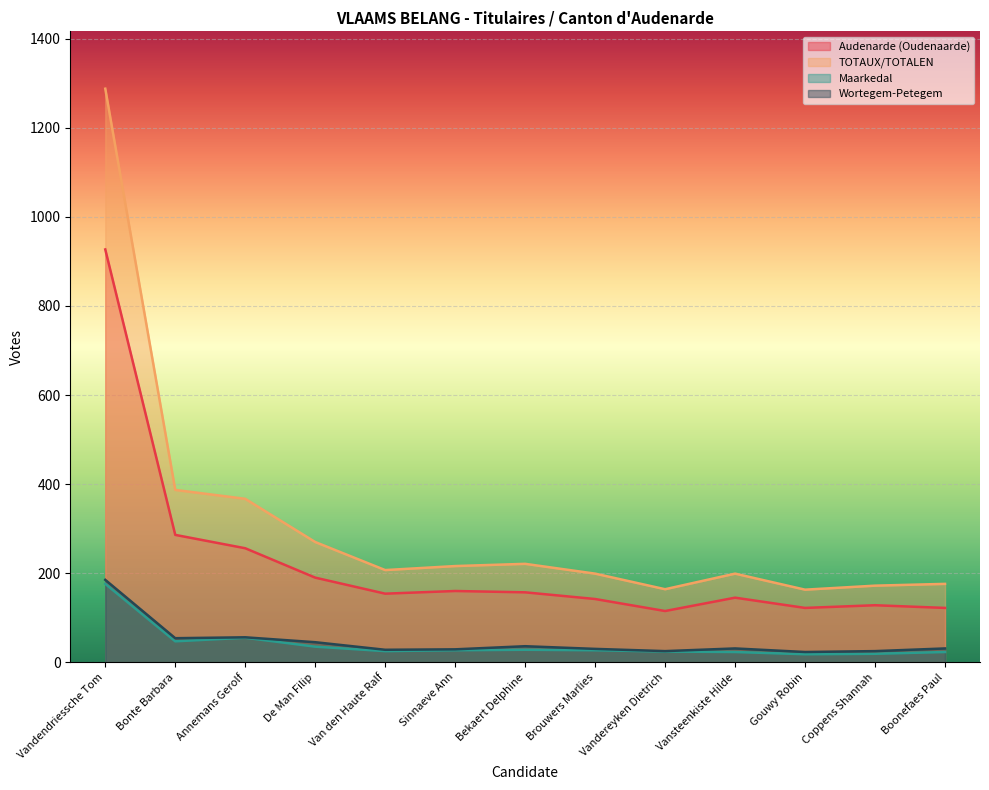

Reading left to right, transcribe all the data shown in this chart.

Audenarde (Oudenaarde): Vandendriessche Tom=927	Bonte Barbara=286	Annemans Gerolf=256	De Man Filip=190	Van den Haute Ralf=154	Sinnaeve Ann=160	Bekaert Delphine=157	Brouwers Marlies=142	Vandereyken Dietrich=115	Vansteenkiste Hilde=145	Gouwy Robin=122	Coppens Shannah=128	Boonefaes Paul=122
TOTAUX/TOTALEN: Vandendriessche Tom=1288	Bonte Barbara=387	Annemans Gerolf=367	De Man Filip=270	Van den Haute Ralf=207	Sinnaeve Ann=216	Bekaert Delphine=221	Brouwers Marlies=199	Vandereyken Dietrich=164	Vansteenkiste Hilde=199	Gouwy Robin=163	Coppens Shannah=172	Boonefaes Paul=176
Maarkedal: Vandendriessche Tom=176	Bonte Barbara=47	Annemans Gerolf=55	De Man Filip=35	Van den Haute Ralf=25	Sinnaeve Ann=27	Bekaert Delphine=28	Brouwers Marlies=27	Vandereyken Dietrich=24	Vansteenkiste Hilde=23	Gouwy Robin=18	Coppens Shannah=19	Boonefaes Paul=23
Wortegem-Petegem: Vandendriessche Tom=185	Bonte Barbara=54	Annemans Gerolf=56	De Man Filip=45	Van den Haute Ralf=28	Sinnaeve Ann=29	Bekaert Delphine=36	Brouwers Marlies=30	Vandereyken Dietrich=25	Vansteenkiste Hilde=31	Gouwy Robin=23	Coppens Shannah=25	Boonefaes Paul=31